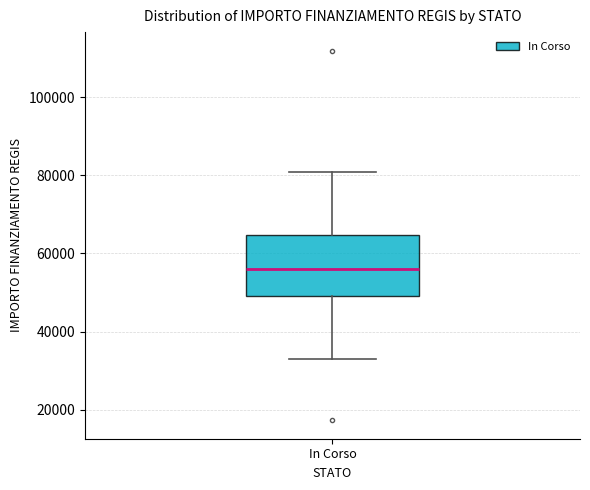

Transcribe this box plot: give where the median line is, the range the box spans, and where the two whiskers end, as read against the y-axis. The values are not printed on the chart, so give them approximately, as read against the axis.

median 56000, box 50000 to 64000, whiskers 32000 to 80000